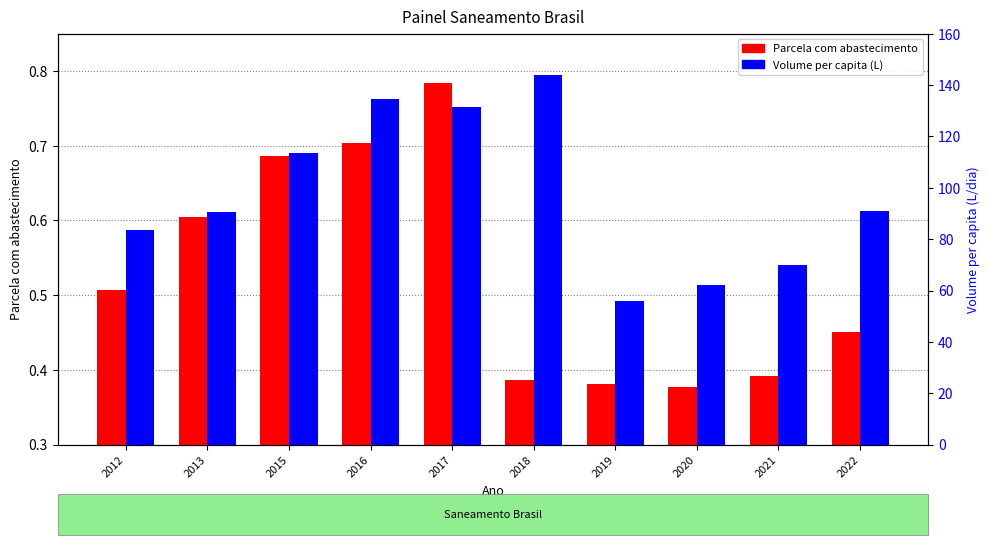

At how many categories does at least one series exceed 73?

7